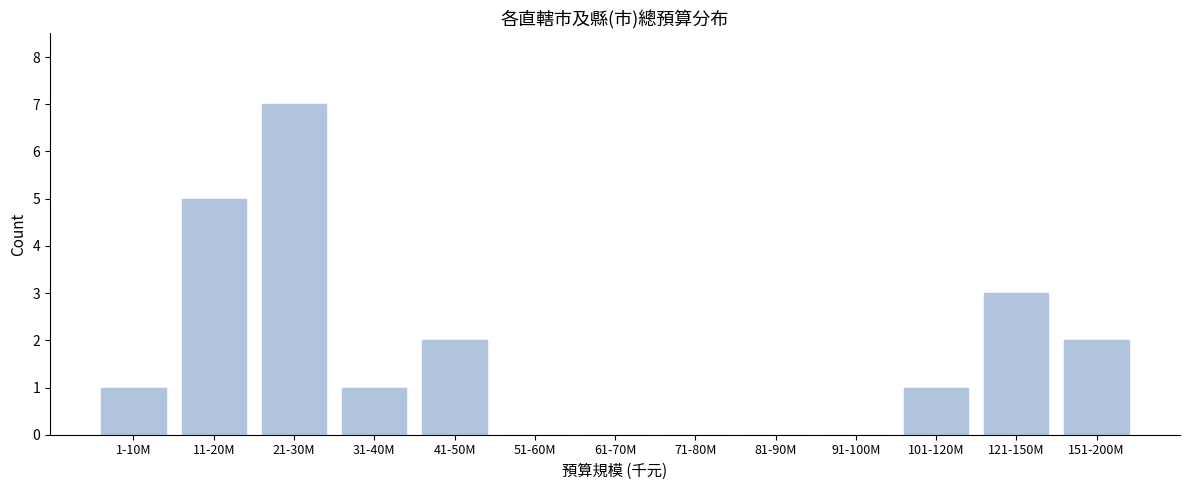

Reading right to left, transcribe all the data shown in this chart.

151-200M=2	121-150M=3	101-120M=1	91-100M=0	81-90M=0	71-80M=0	61-70M=0	51-60M=0	41-50M=2	31-40M=1	21-30M=7	11-20M=5	1-10M=1